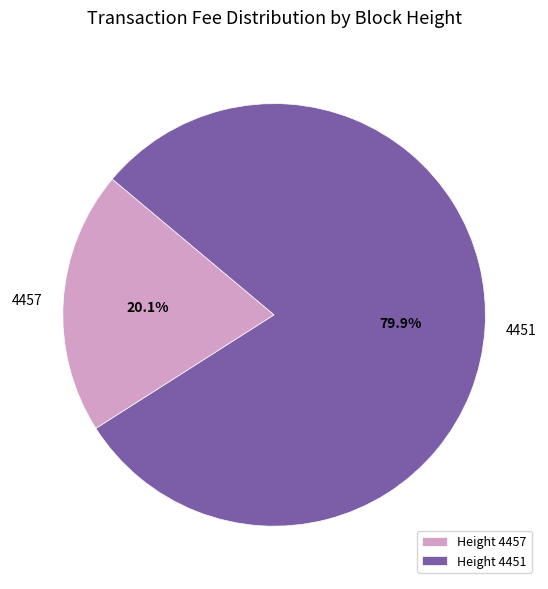

To the nearest percent, what percentage of the pie is 4457?

20%